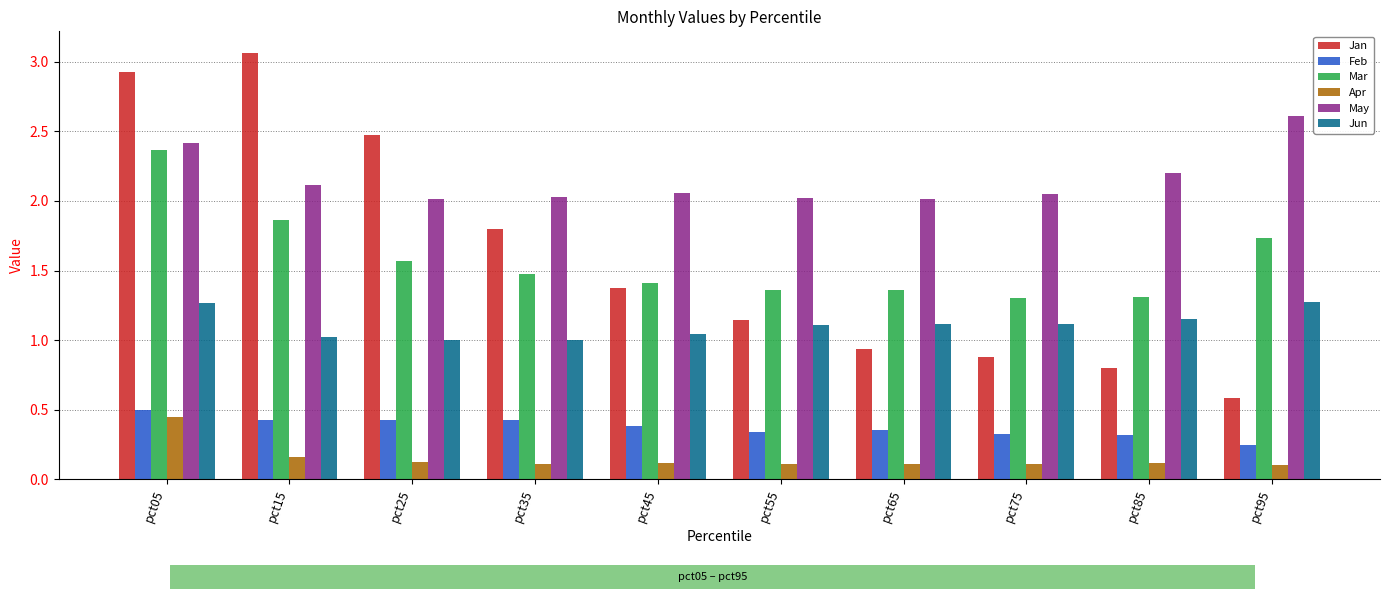

At how many categories does at least one series exceed 0?

10